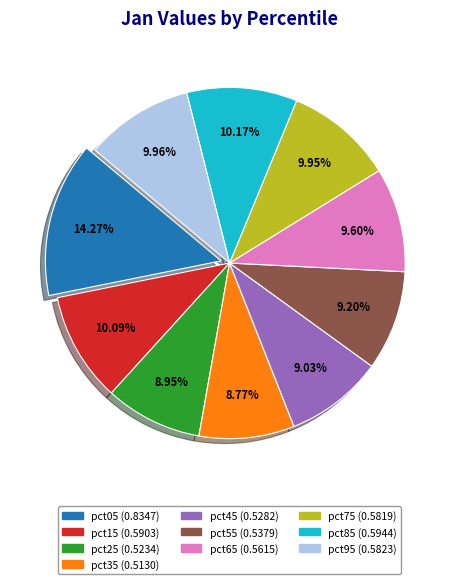

To the nearest percent, what percentage of the pie is pct85?

10%